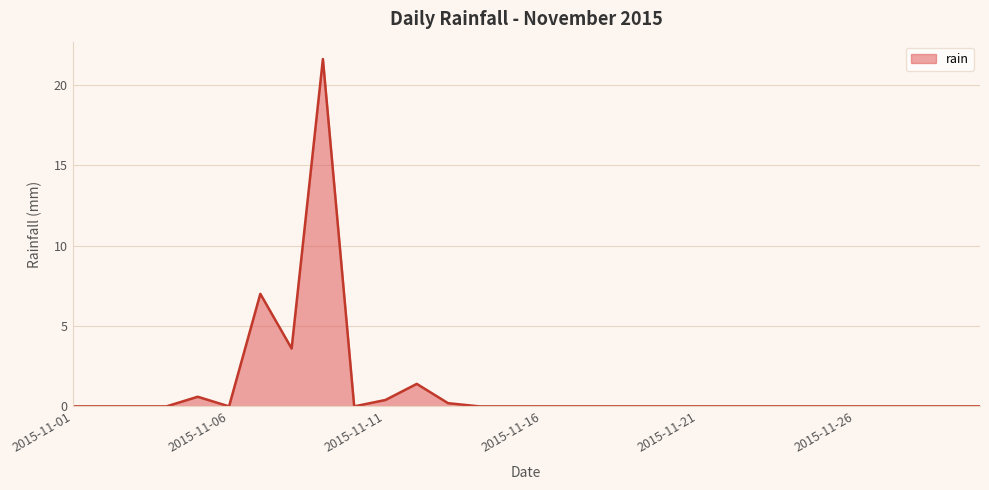

What is the greatest value displayed?

21.6